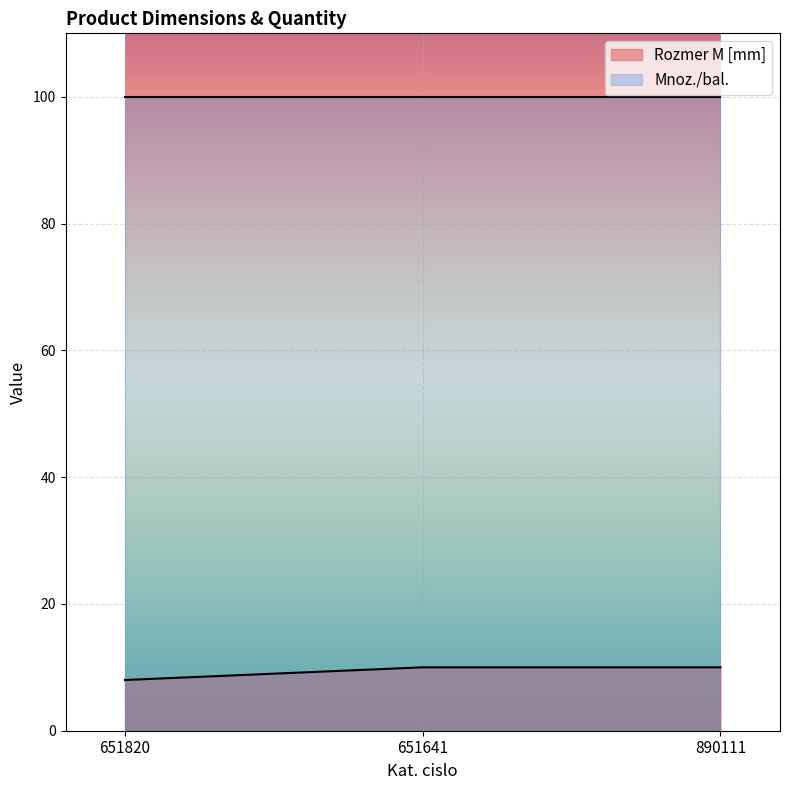

Rank the categories by value from lowest to highest.

651820, 651641, 890111